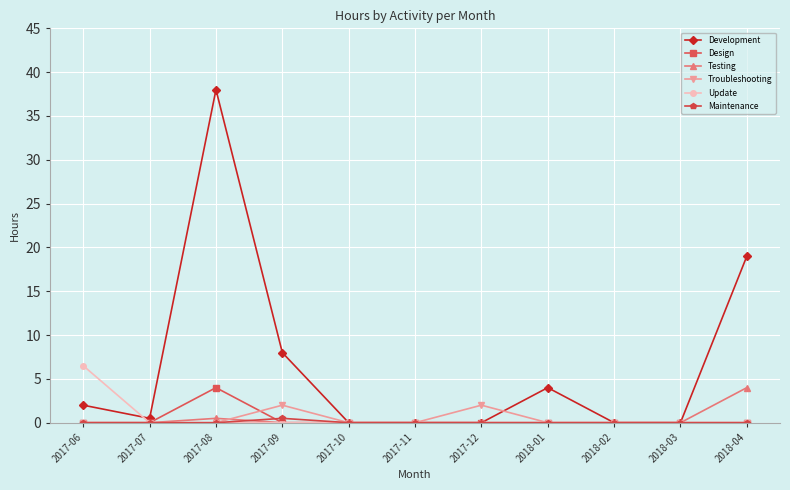

At how many categories does at least one series exceed 27?

1